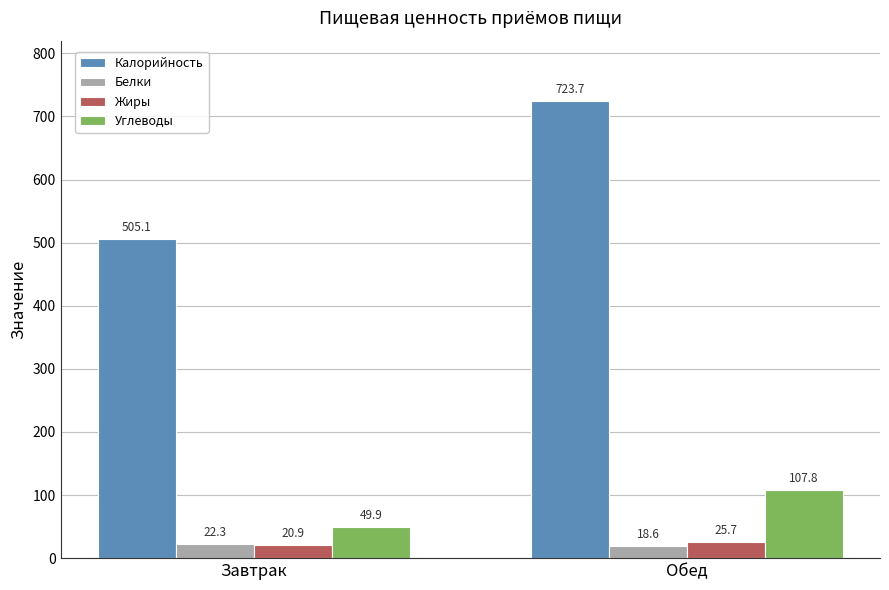

What is the label of the 1st bar from the right?

Обед